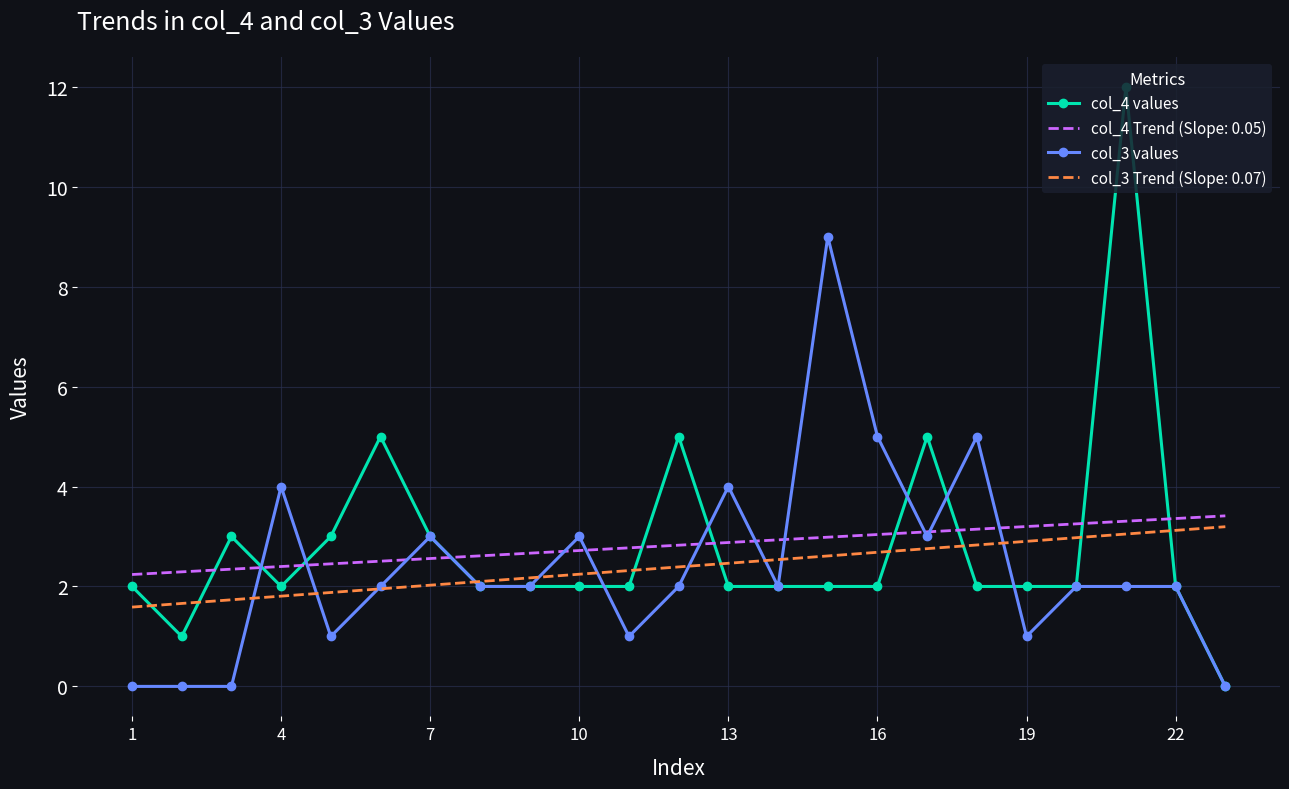

Which series has the largest range (max minus min)?

col_4 values